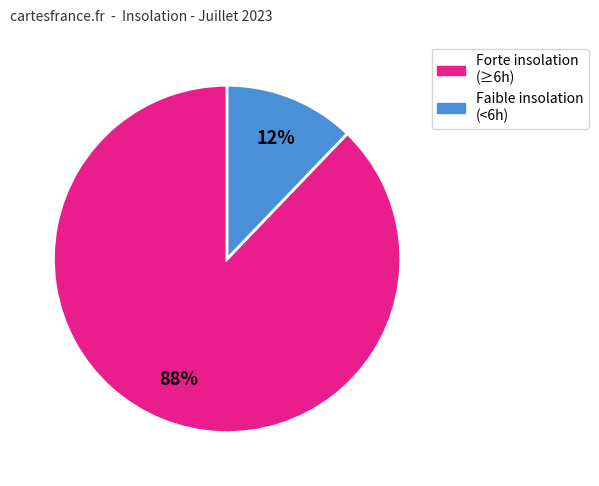

Is there any slice that represents more than half of the pie?

Yes